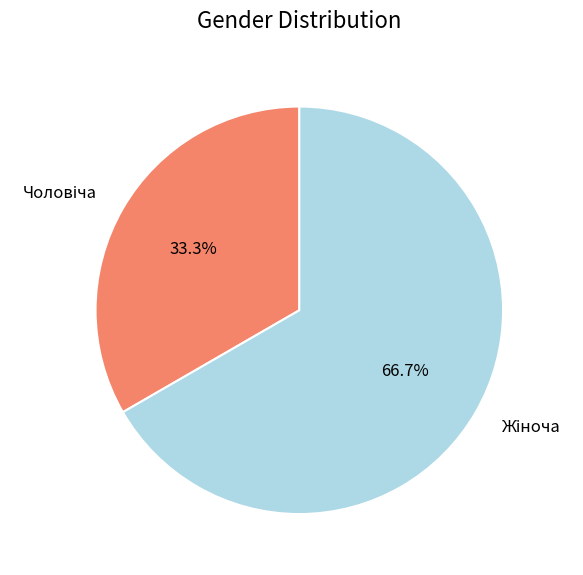

Is there any slice that represents more than half of the pie?

Yes